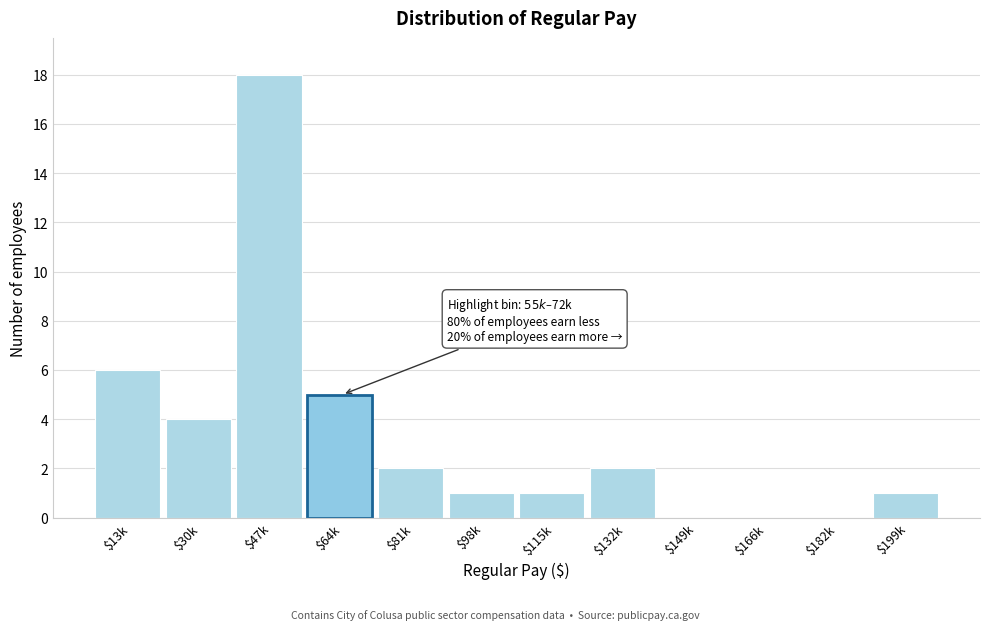

The chart shows a value of 12 at $149k. True or false?

False